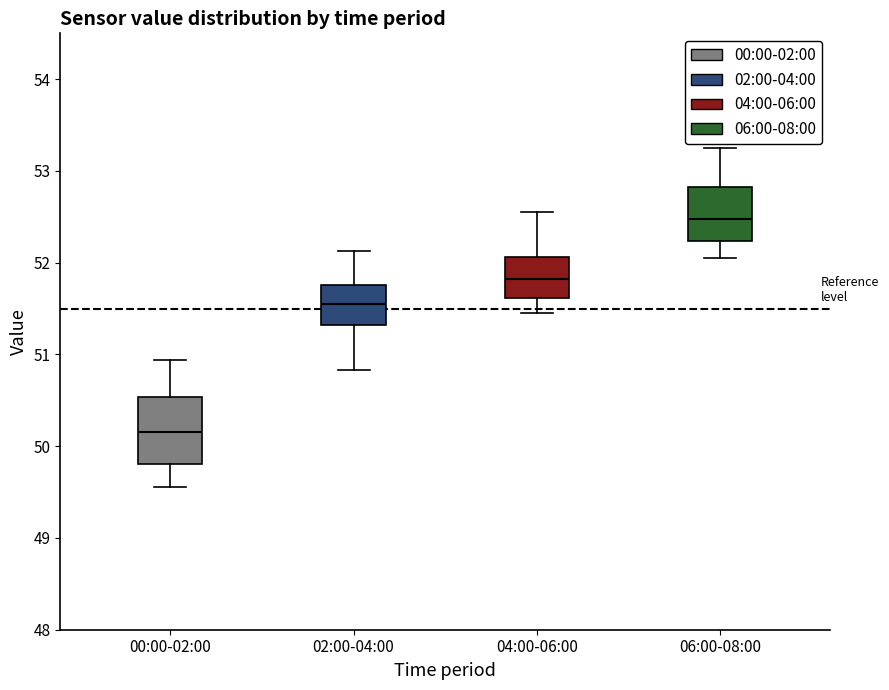

Which box's median line is the highest?

06:00-08:00